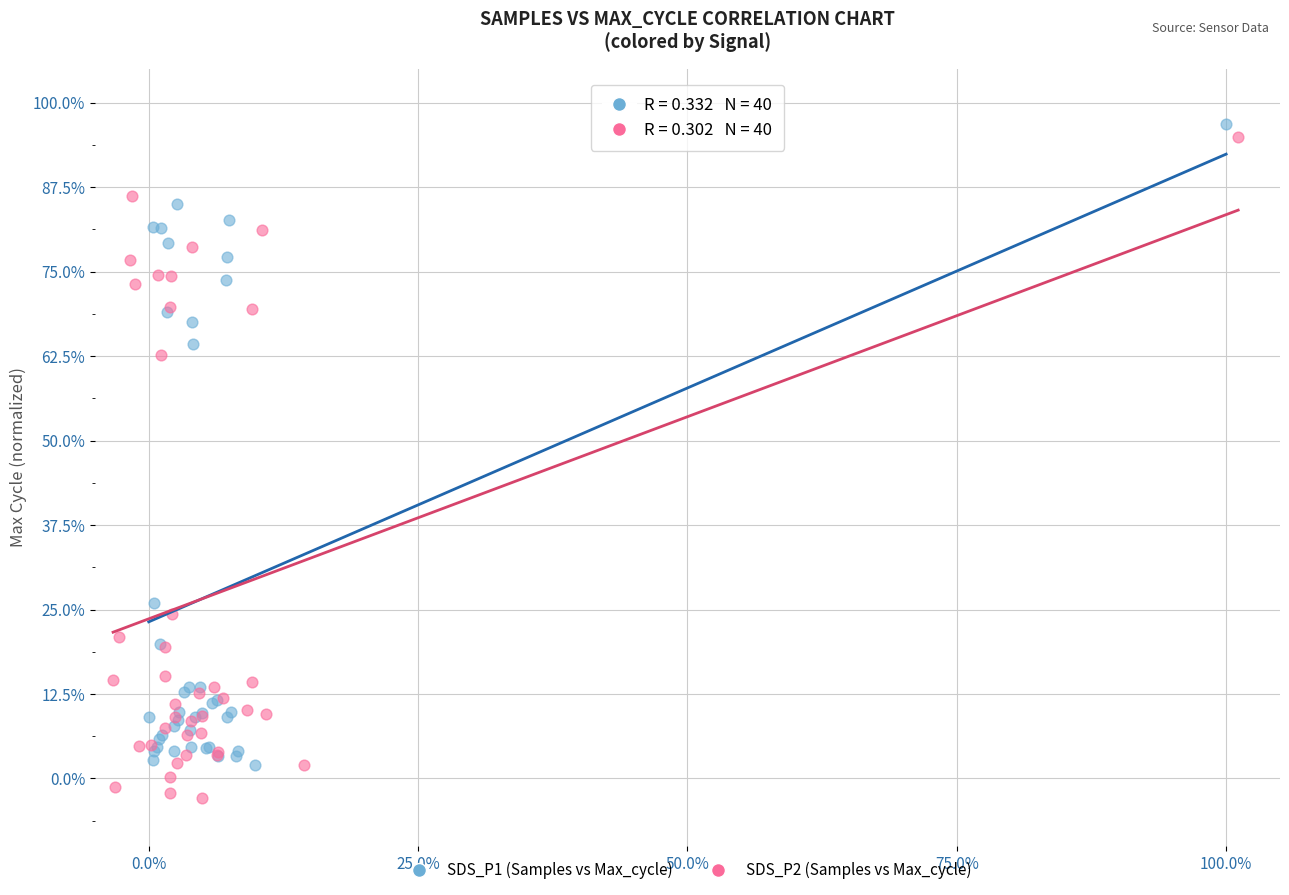

Which series contains the highest Y value?

SDS_P1 (Samples vs Max_cycle)